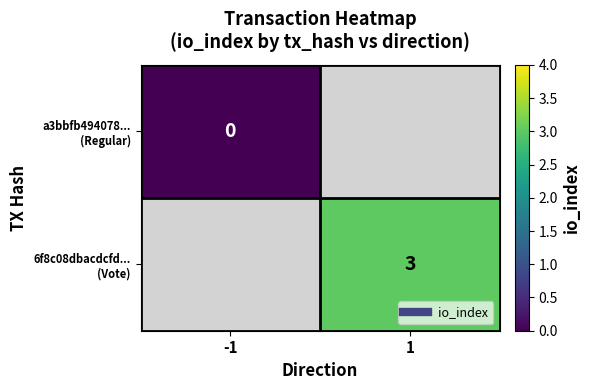

Is it true that 6f8c08dbacdcfd... (Vote) equals 1.5 at 1?

False